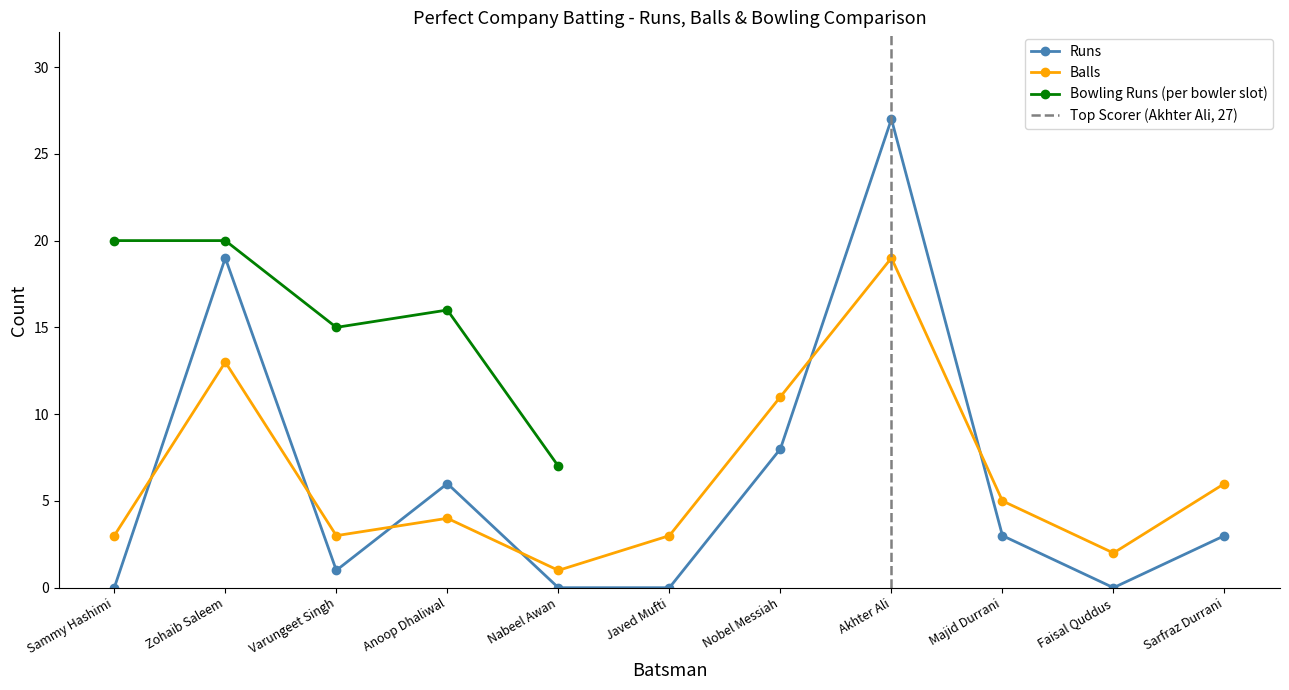

How many intersections are there between Runs and Balls?

6